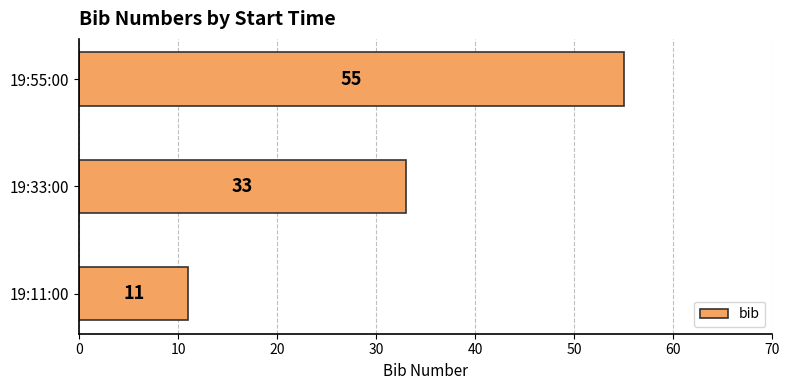

What is the change in value from 19:11:00 to 19:55:00?

+44